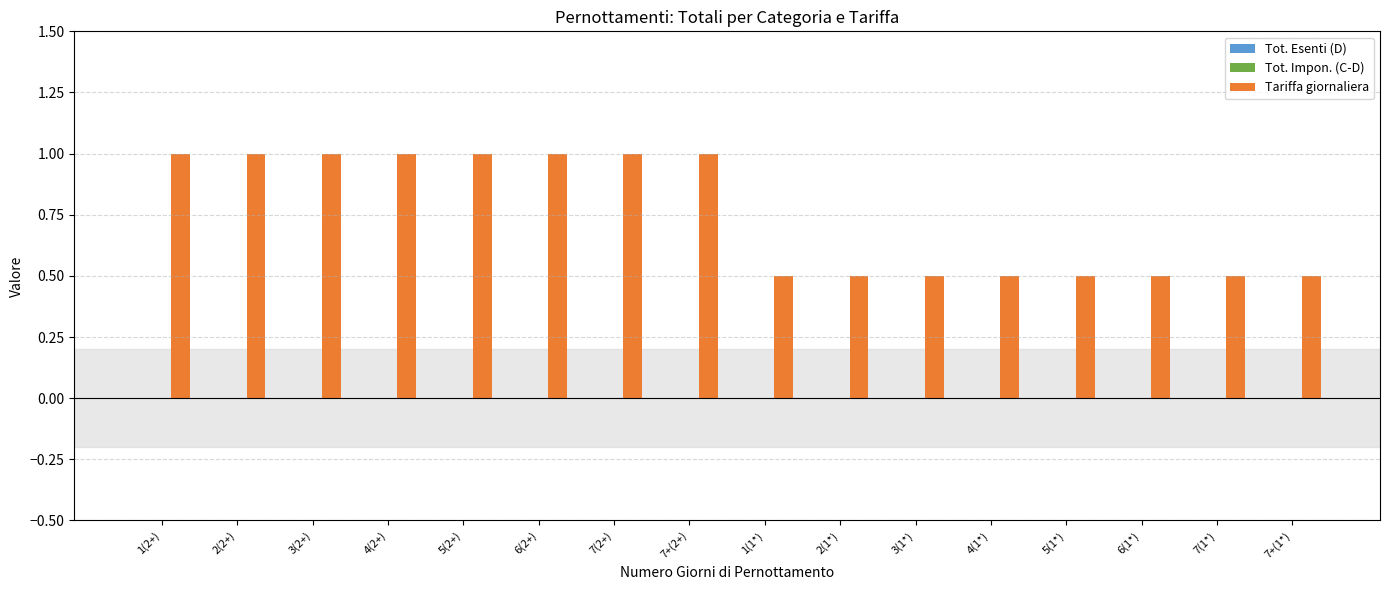

How many categories are shown in the chart?

16